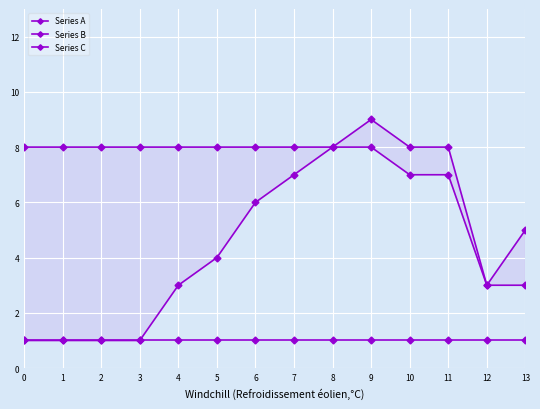

Rank the series by their average value, from lowest to highest.

Series C, Series B, Series A